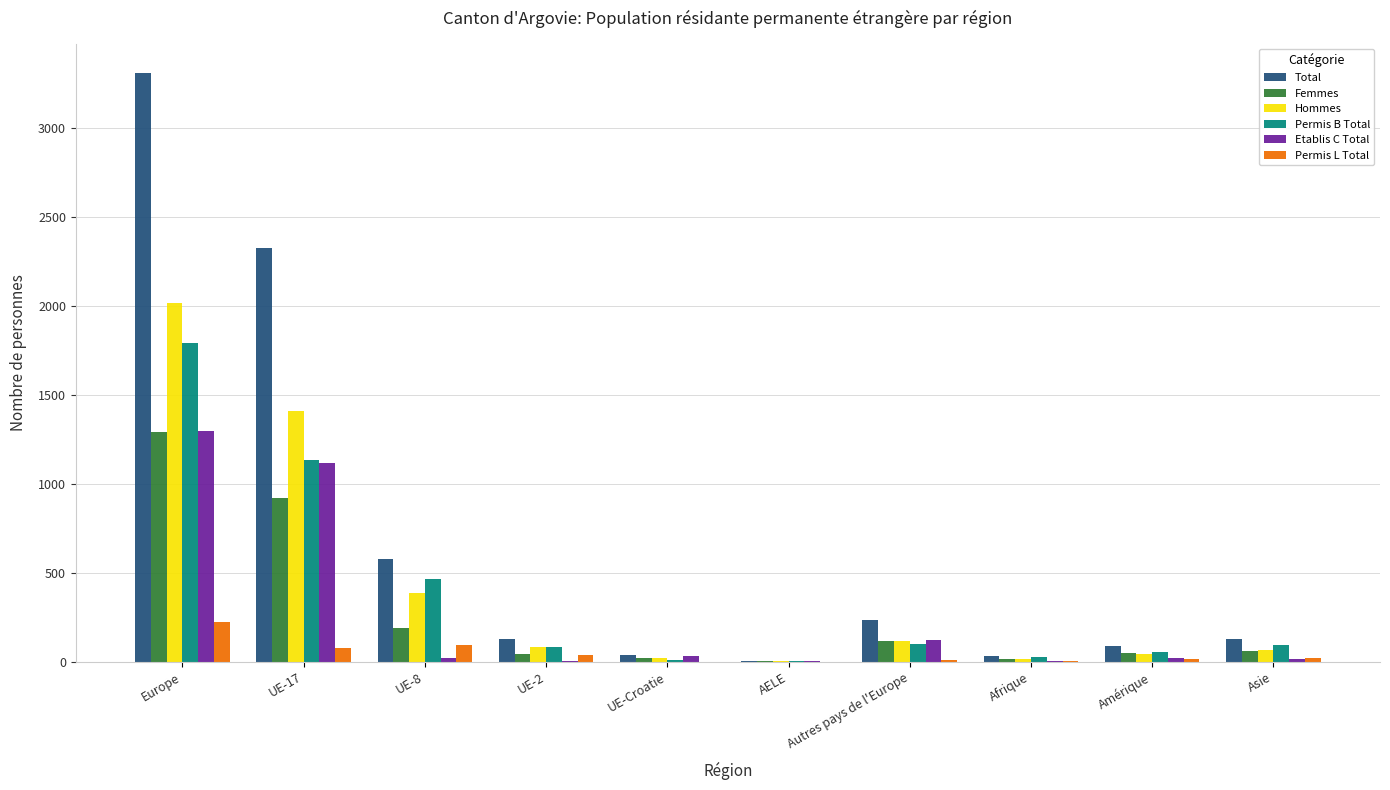

Between UE-8 and AELE, which series saw the biggest shift?

Total